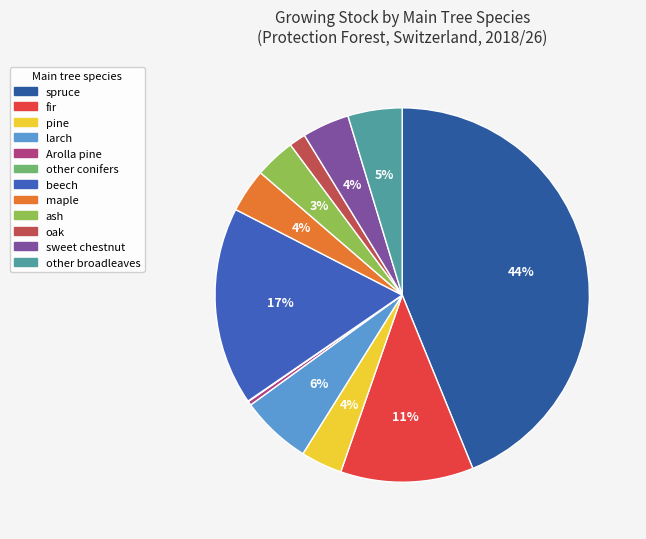

Is there any slice that represents more than half of the pie?

No